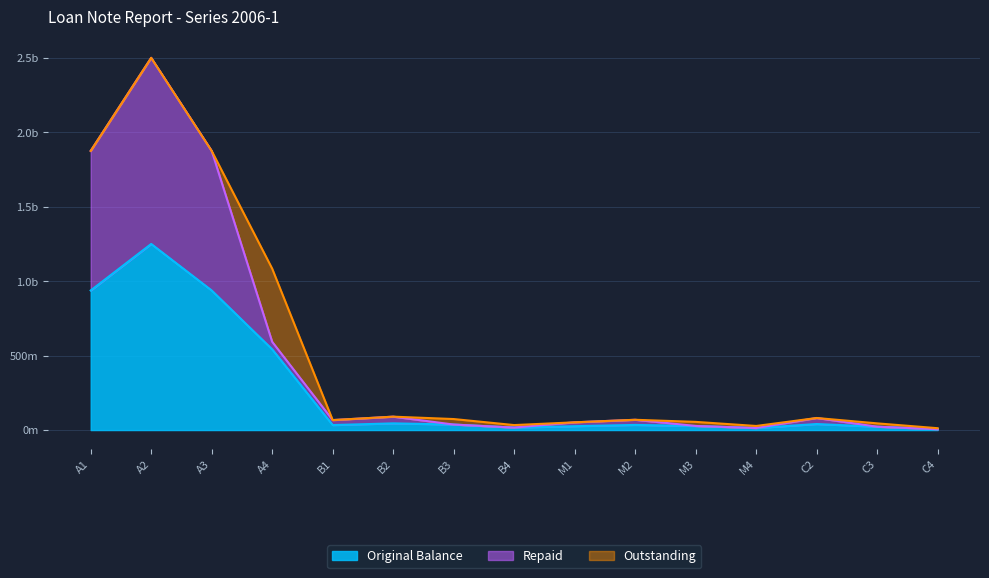

What is the value of the Repaid point at the 8th from the left?

16750000